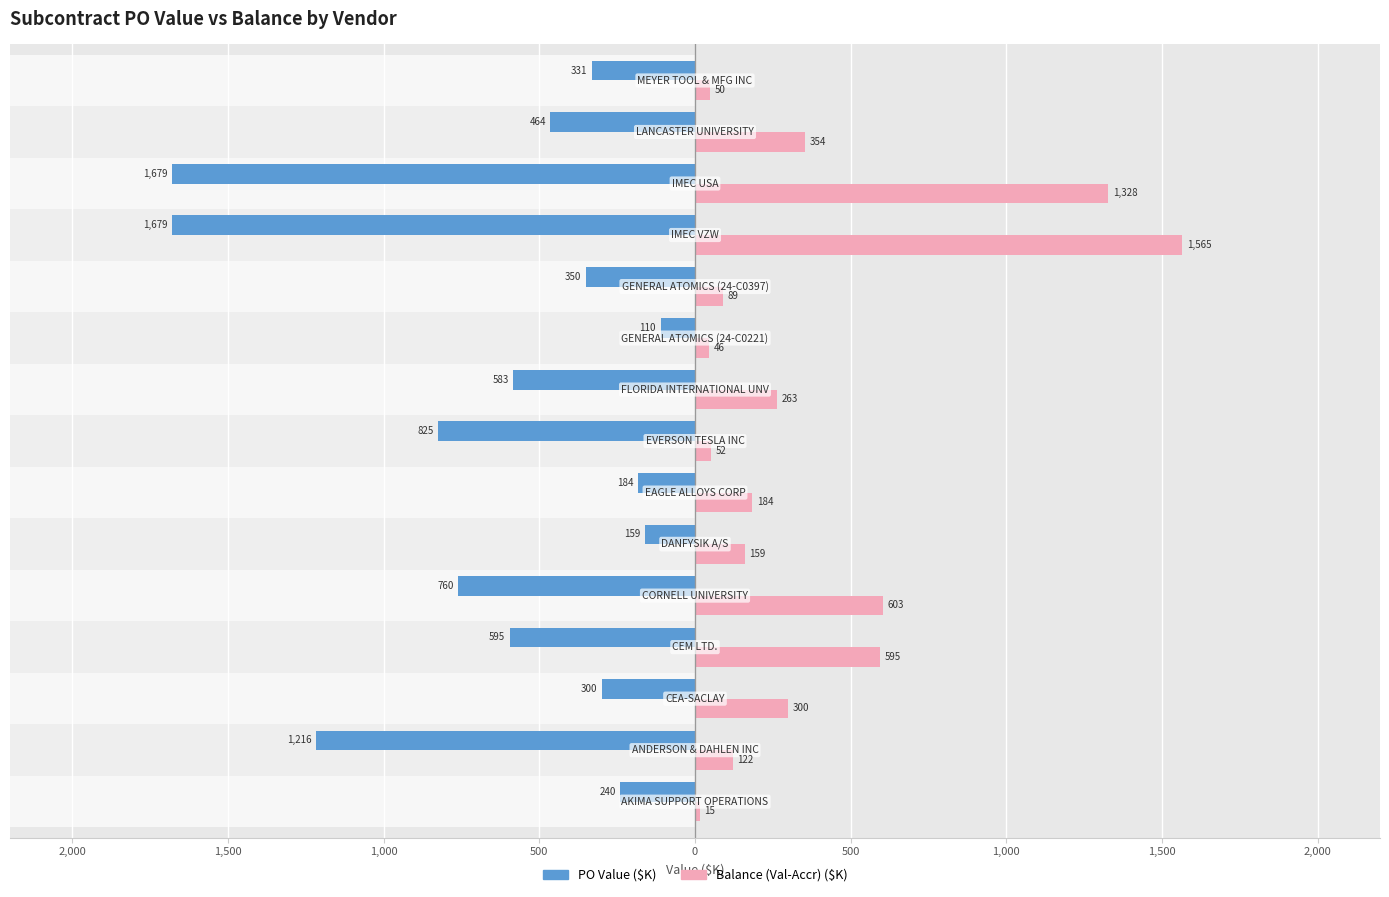

What is the difference between the maximum and minimum values in the Balance (Val-Accr) ($K) series?

1550.3